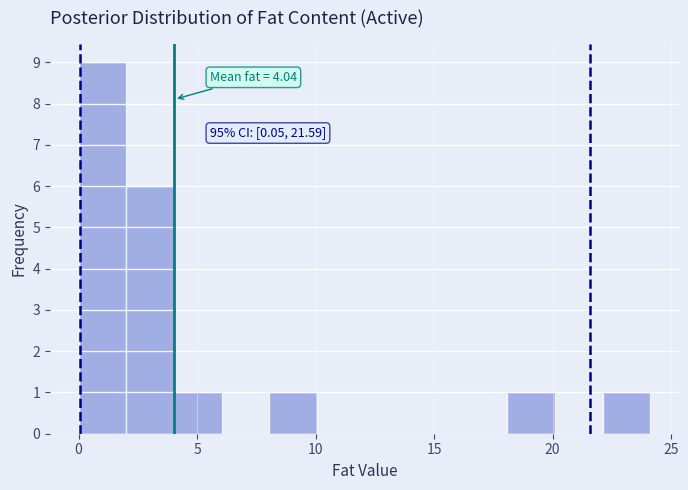

Over which range of the x-axis is the bar tallest?

0 to 2